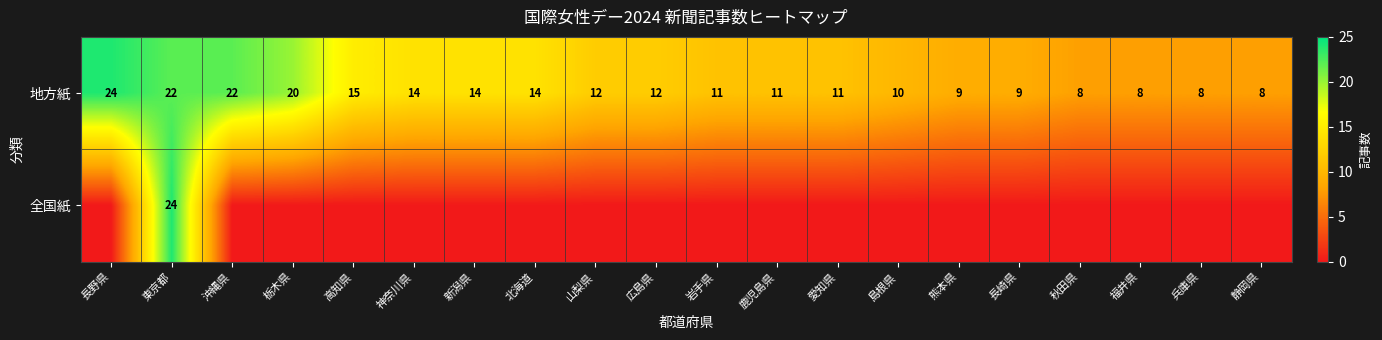

True or false: 地方紙 has a value of 8 at 秋田県.

True